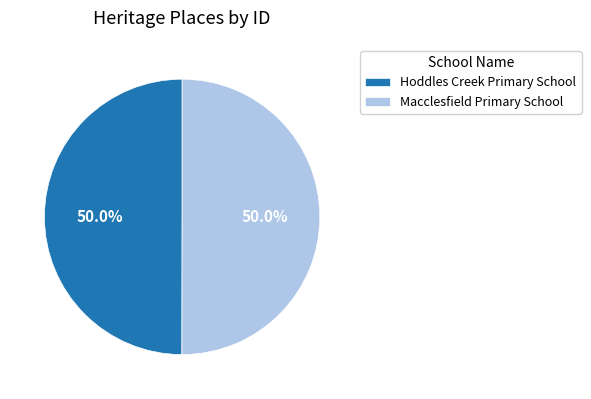

What percentage is NOT represented by Hoddles Creek Primary School?

50.0%